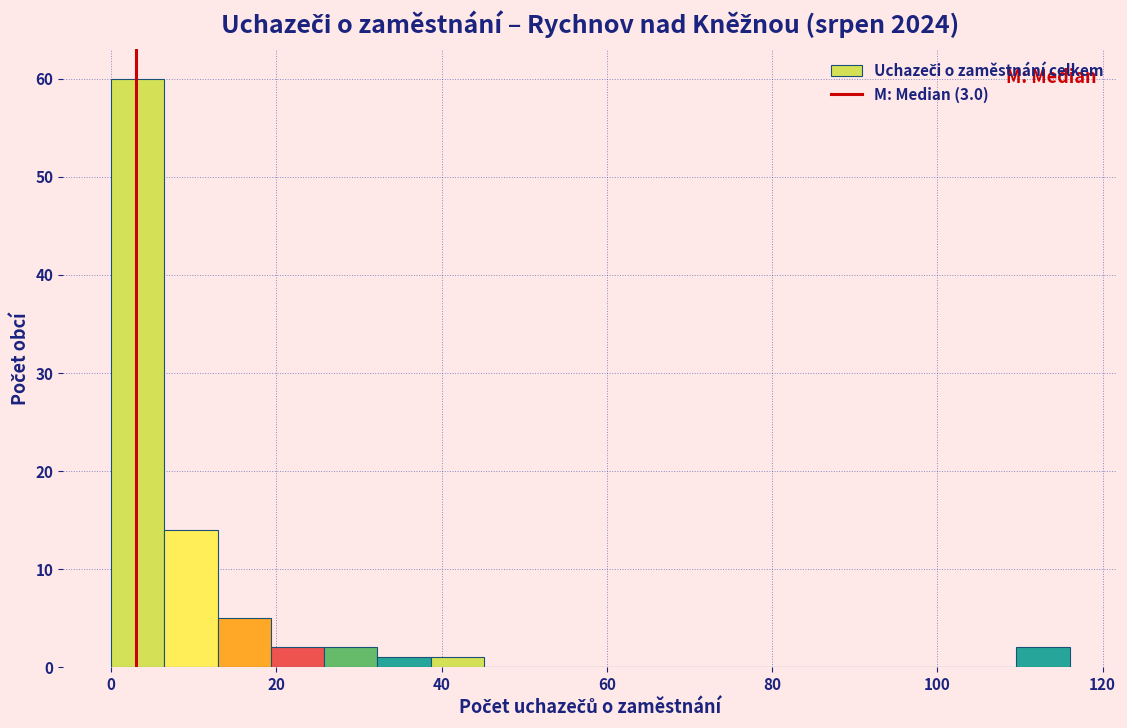

Read against the x-axis, roughly where is the centre of the tallest bar?

4